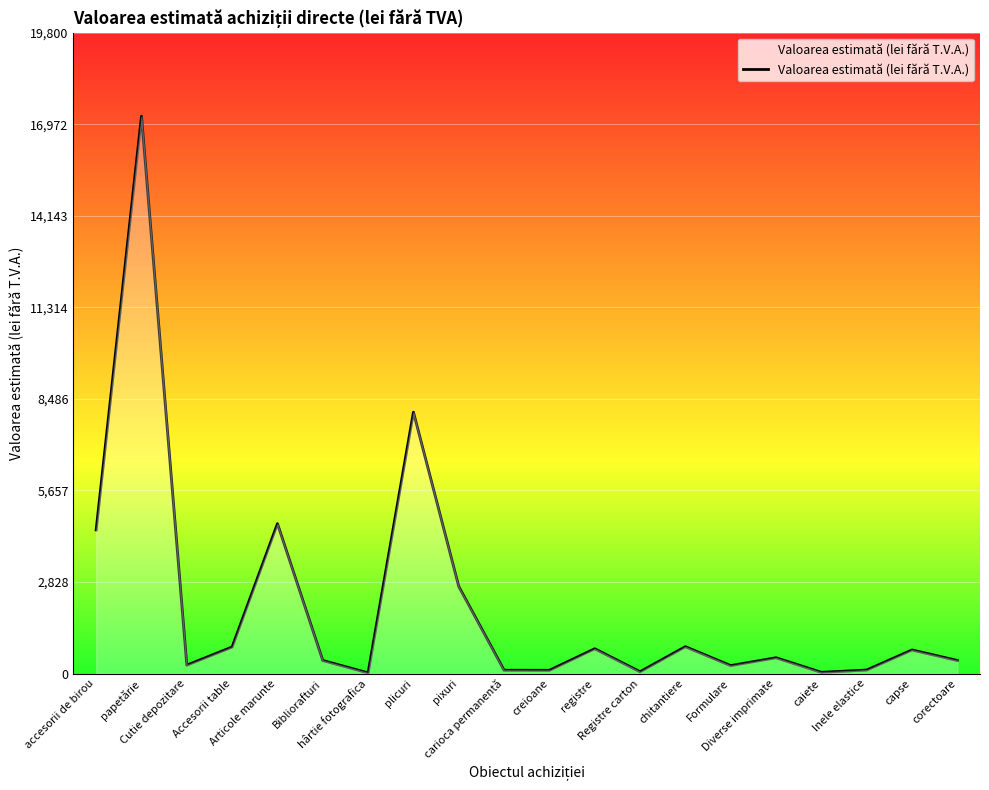

What position from the right is caiete?

4